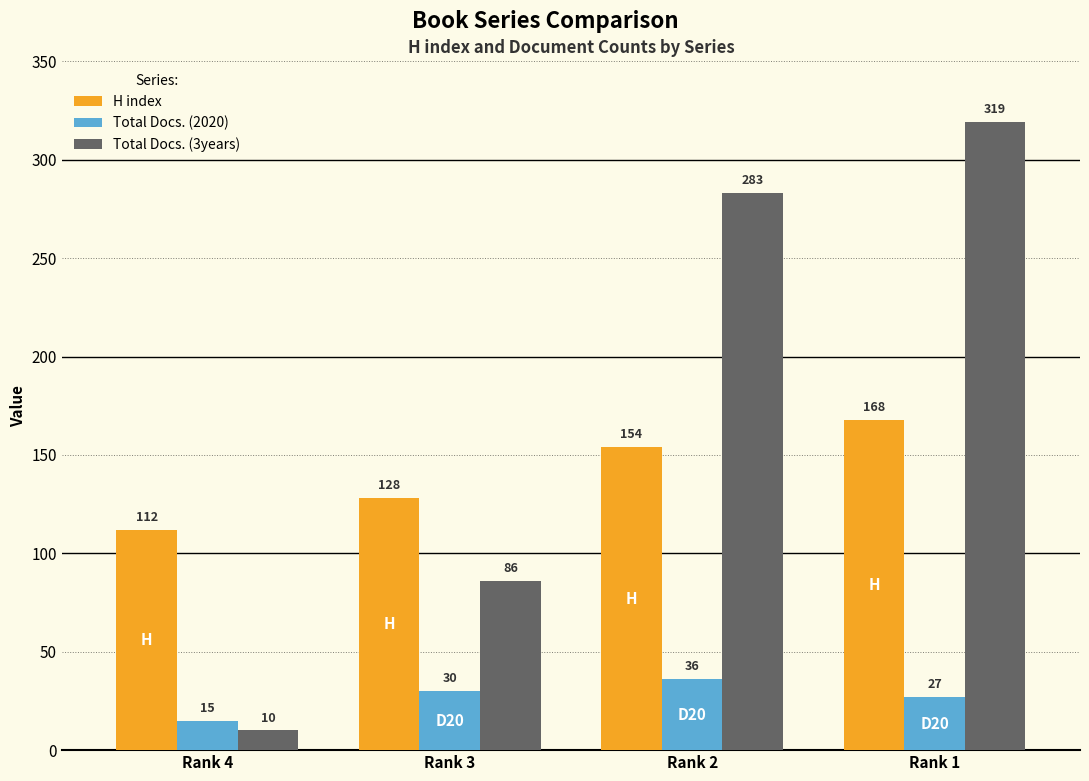

What is the total value across all series at Rank 1?

514